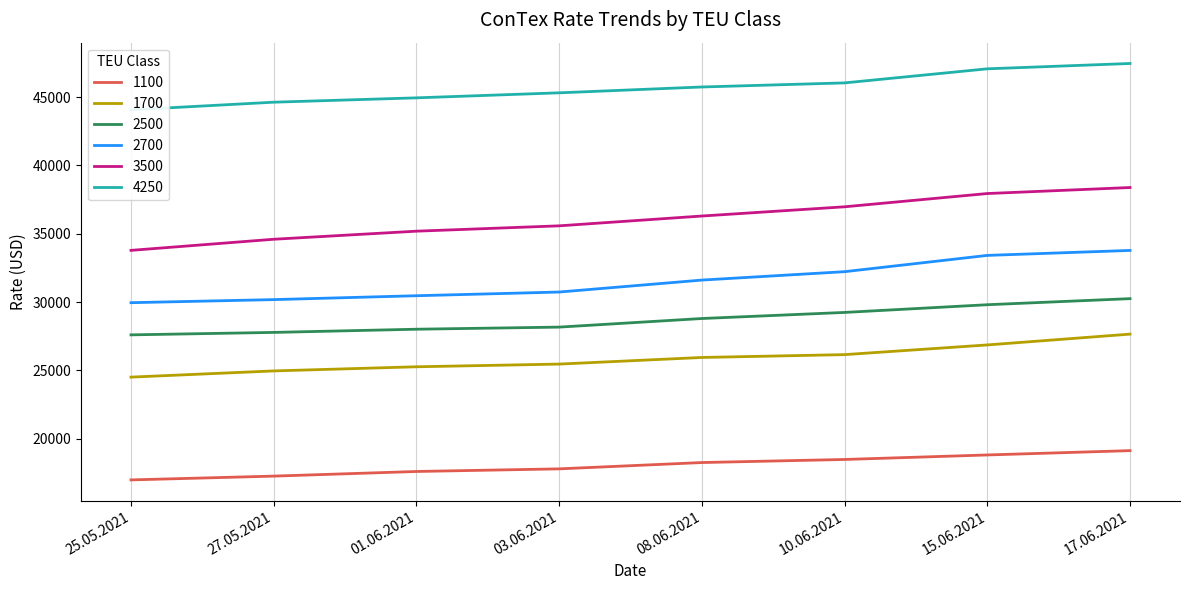

True or false: 1100 and 4250 intersect in this chart.

False